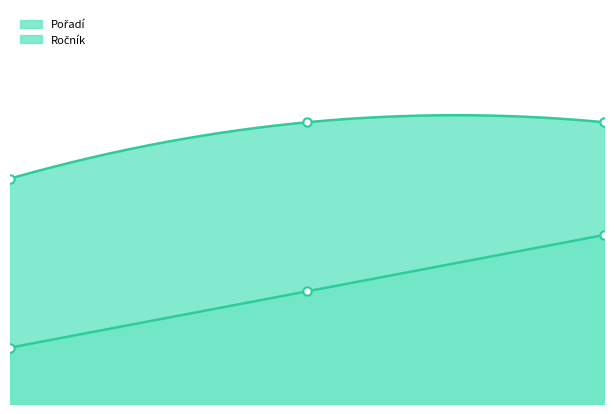

How many data points does each series have?

3